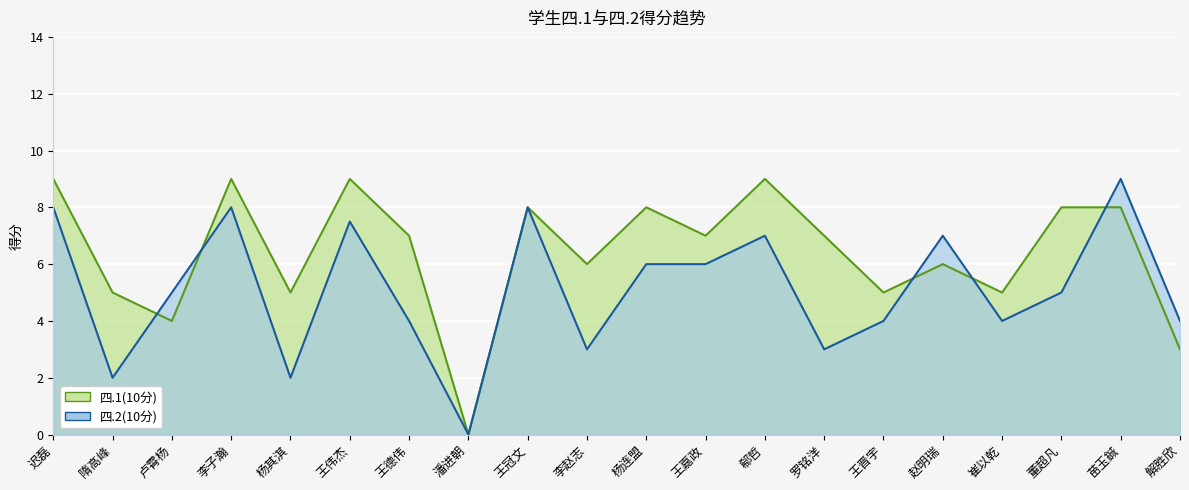

The value of 四.2(10分) at 王德伟 is 2.3. True or false?

False